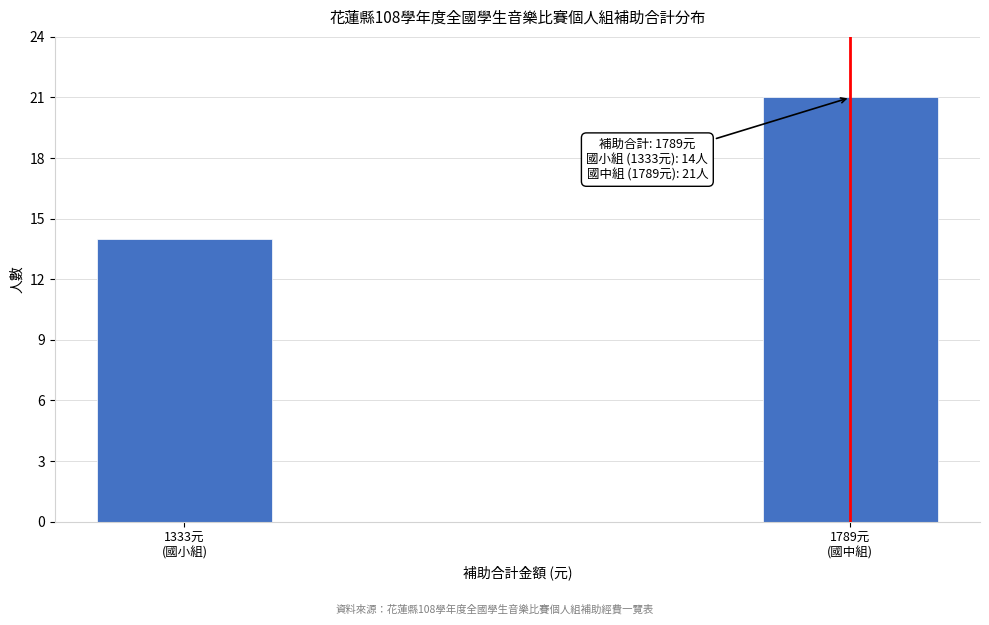

Reading left to right, extract all data points from this chart.

14	21